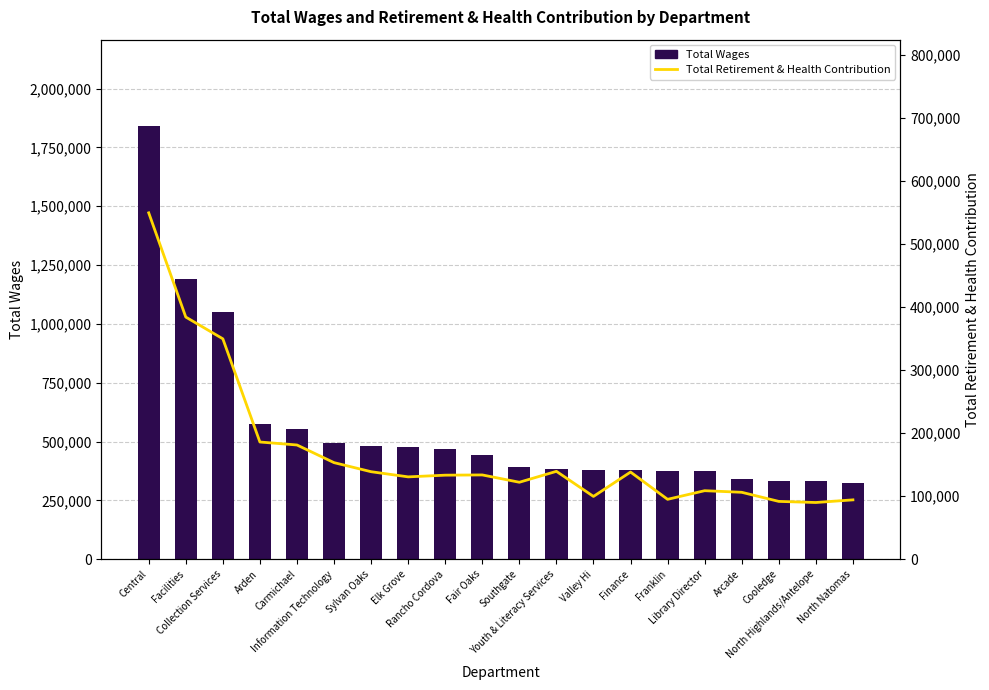

What is the spread (max minus min) of values at Youth & Literacy Services?

245993